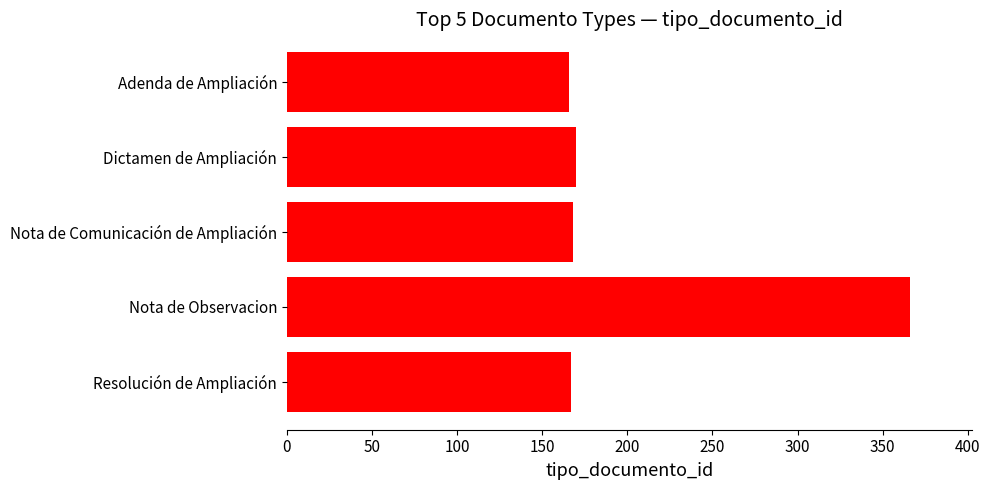

What is the minimum value shown in the chart?

166